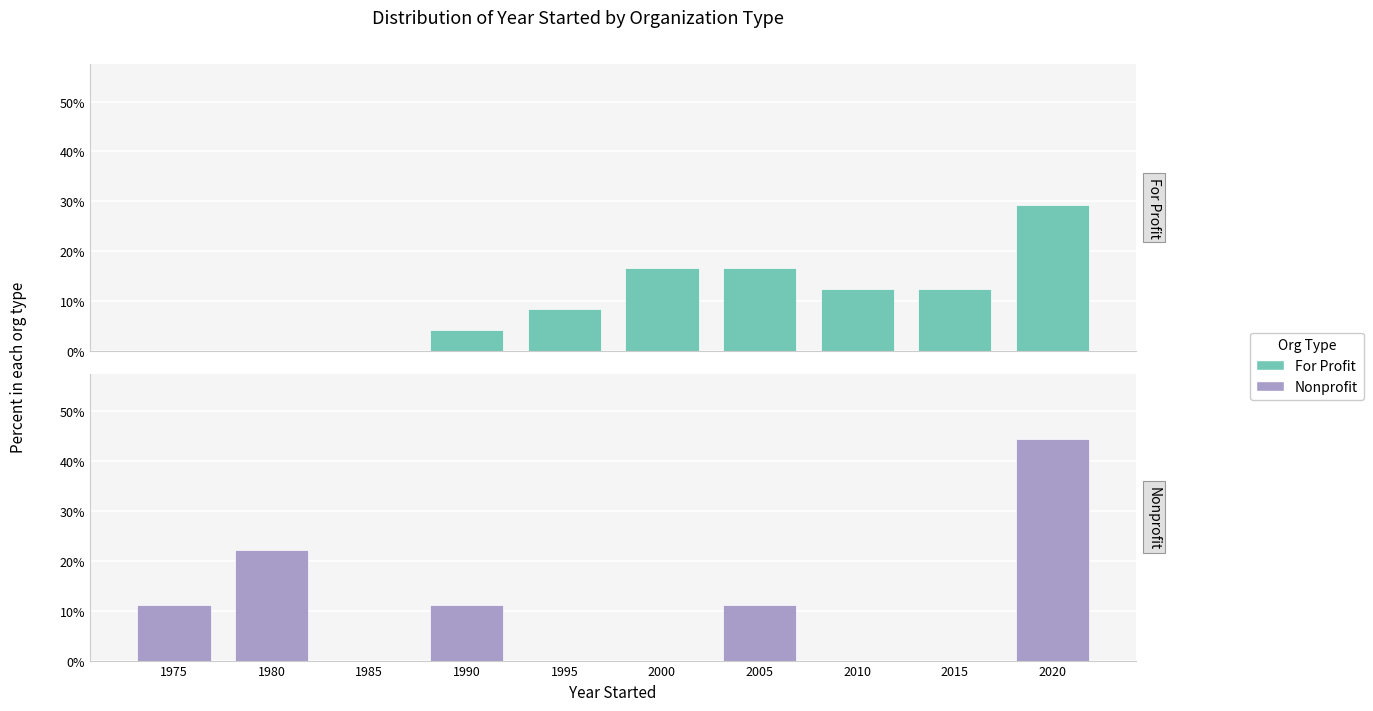

What is the average value of the For Profit series?

10.0